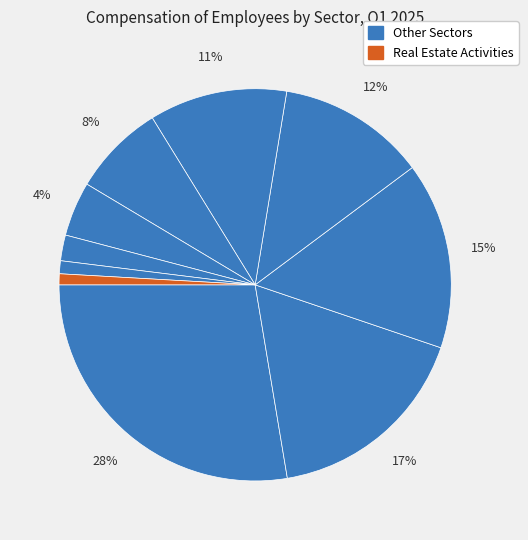

How many segments does this pie chart have?

10